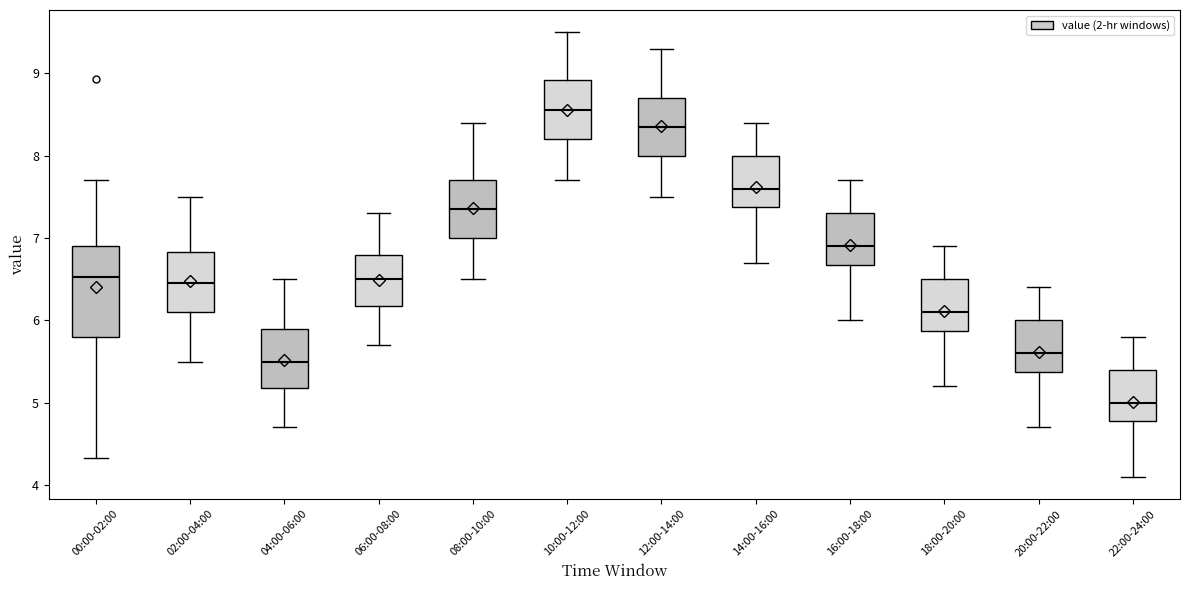

Reading left to right, transcribe this box plot: for each box, give where its median line is, the range the box spans, and where its two whiskers end, as read against the y-axis. The values are not printed on the chart, so give them approximately, as read against the axis.

00:00-02:00: median 6.5, box 5.8 to 6.9, whiskers 4.3 to 7.7
02:00-04:00: median 6.5, box 6.1 to 6.8, whiskers 5.5 to 7.5
04:00-06:00: median 5.5, box 5.2 to 5.9, whiskers 4.7 to 6.5
06:00-08:00: median 6.5, box 6.2 to 6.8, whiskers 5.7 to 7.3
08:00-10:00: median 7.4, box 7.0 to 7.7, whiskers 6.5 to 8.4
10:00-12:00: median 8.6, box 8.2 to 8.9, whiskers 7.7 to 9.5
12:00-14:00: median 8.4, box 8.0 to 8.7, whiskers 7.5 to 9.3
14:00-16:00: median 7.6, box 7.4 to 8.0, whiskers 6.7 to 8.4
16:00-18:00: median 6.9, box 6.7 to 7.3, whiskers 6.0 to 7.7
18:00-20:00: median 6.1, box 5.9 to 6.5, whiskers 5.2 to 6.9
20:00-22:00: median 5.6, box 5.4 to 6.0, whiskers 4.7 to 6.4
22:00-24:00: median 5.0, box 4.8 to 5.4, whiskers 4.1 to 5.8